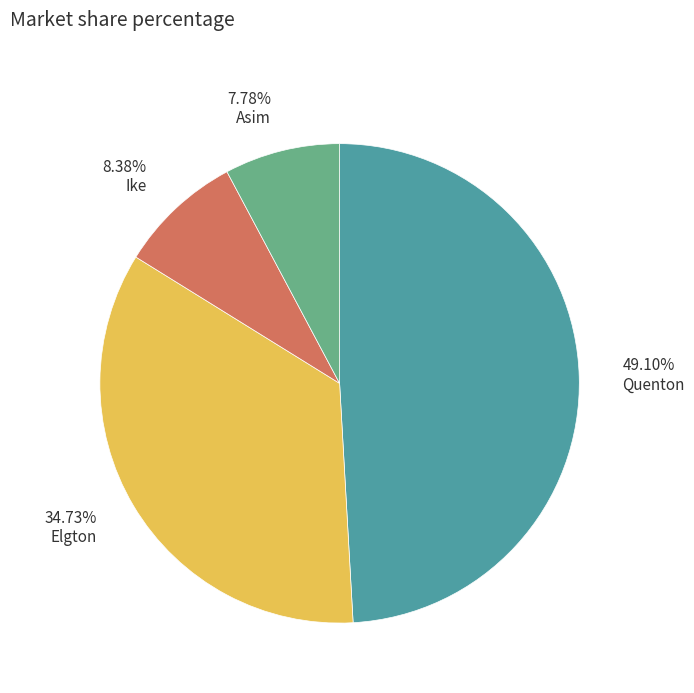

Approximately how many times larger is the value at Asim compared to Elgton?

0.2